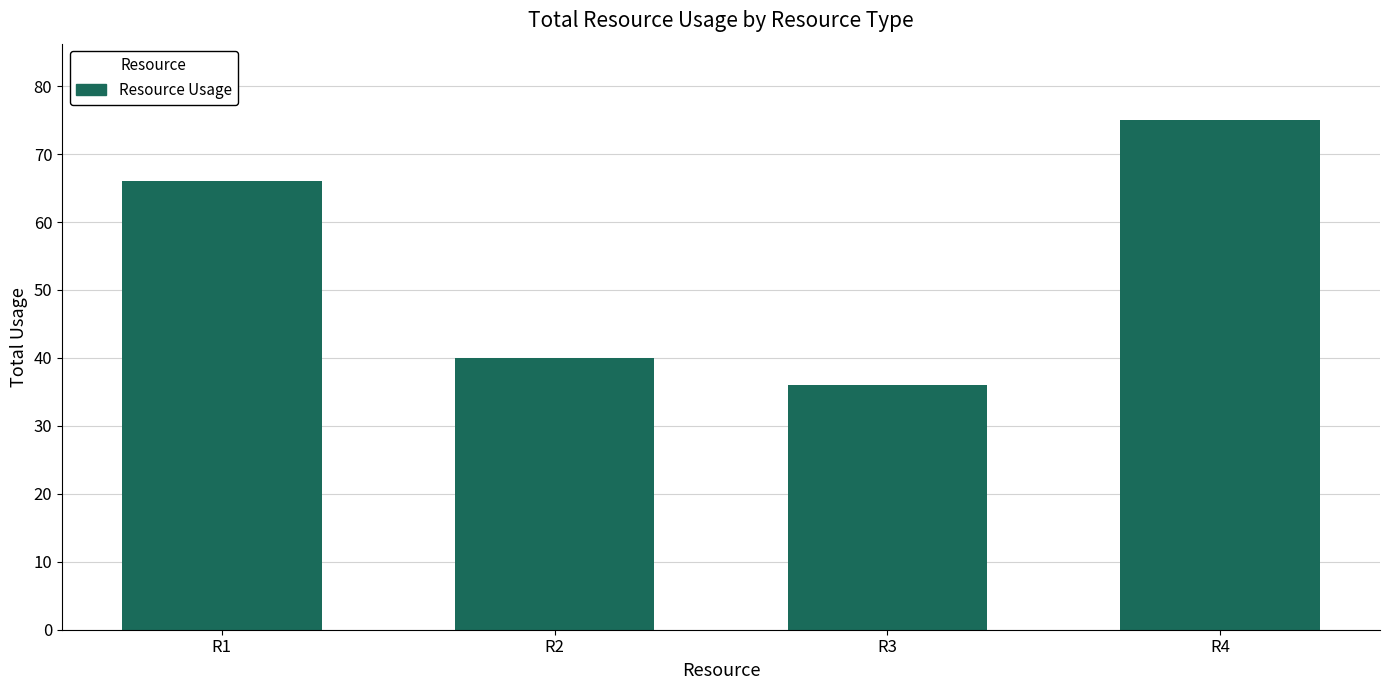

List the labels in order of value, largest first.

R4, R1, R2, R3